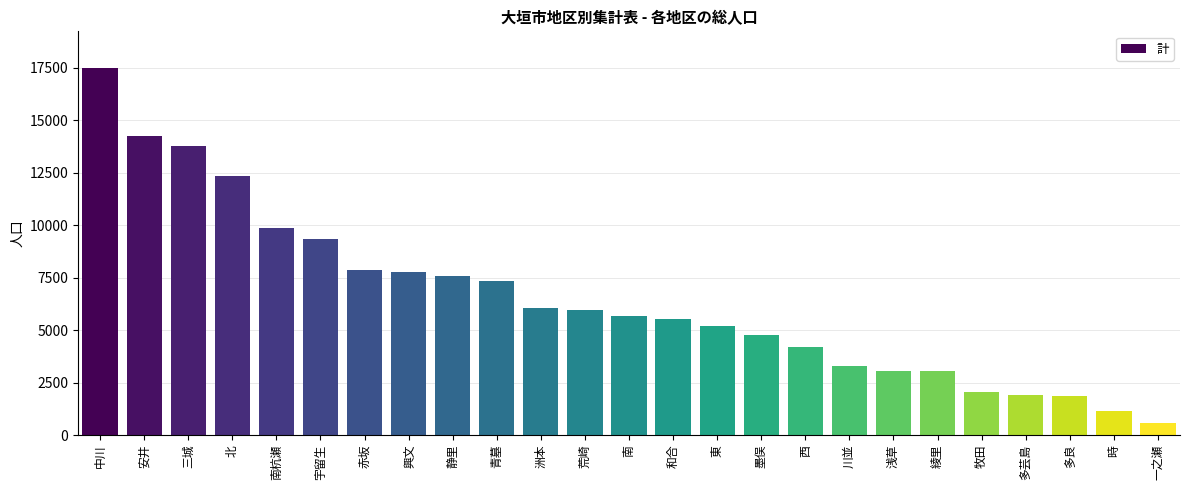

How many data points are less than 5663?

12